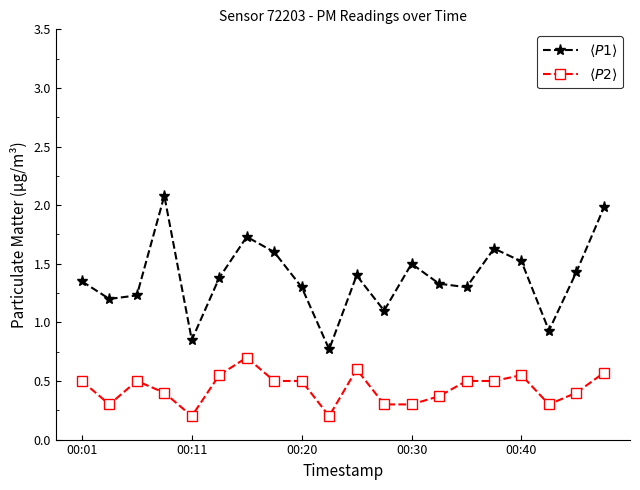

What is the greatest value displayed?

2.1